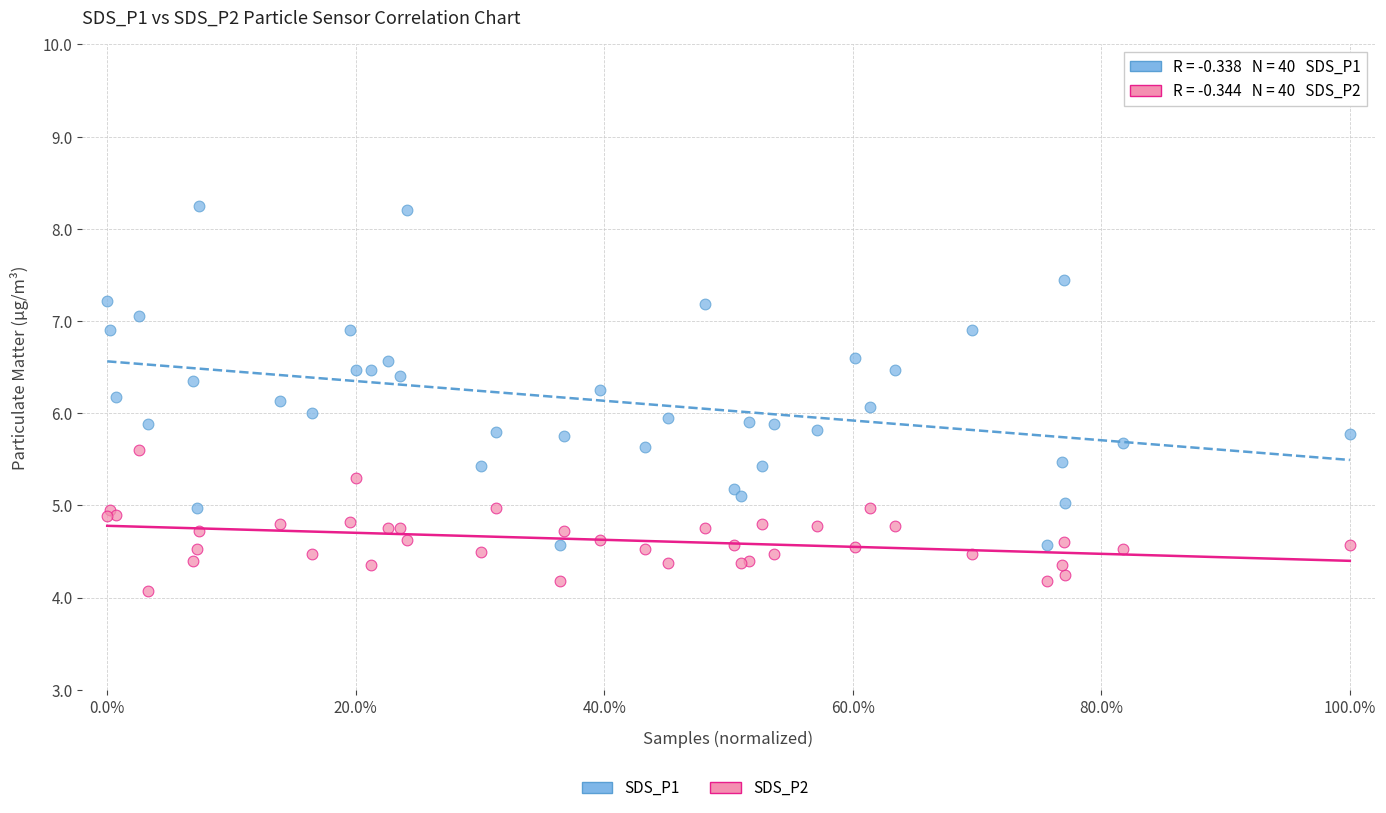

What is the X range (max minus min) for the scatter plot?

1.0